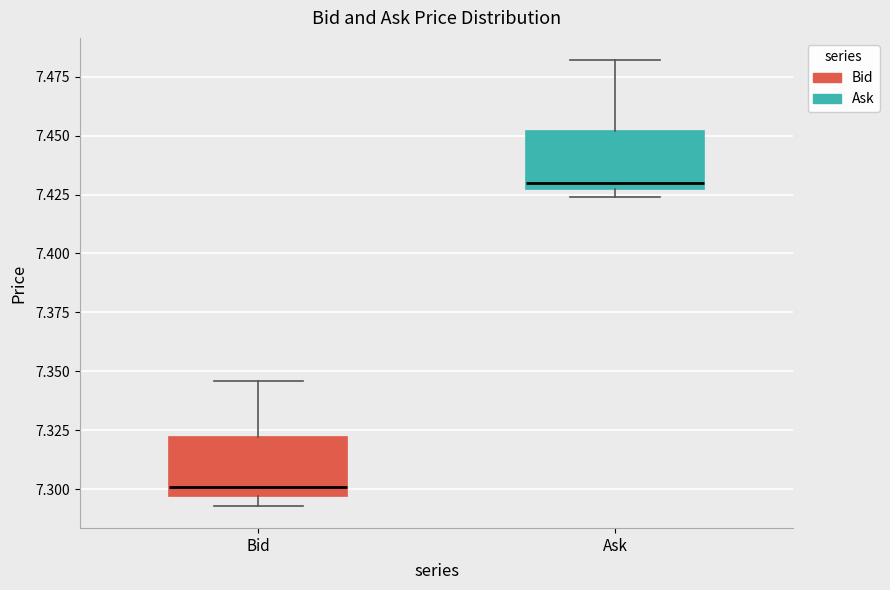

Which box has the lowest median line?

Bid